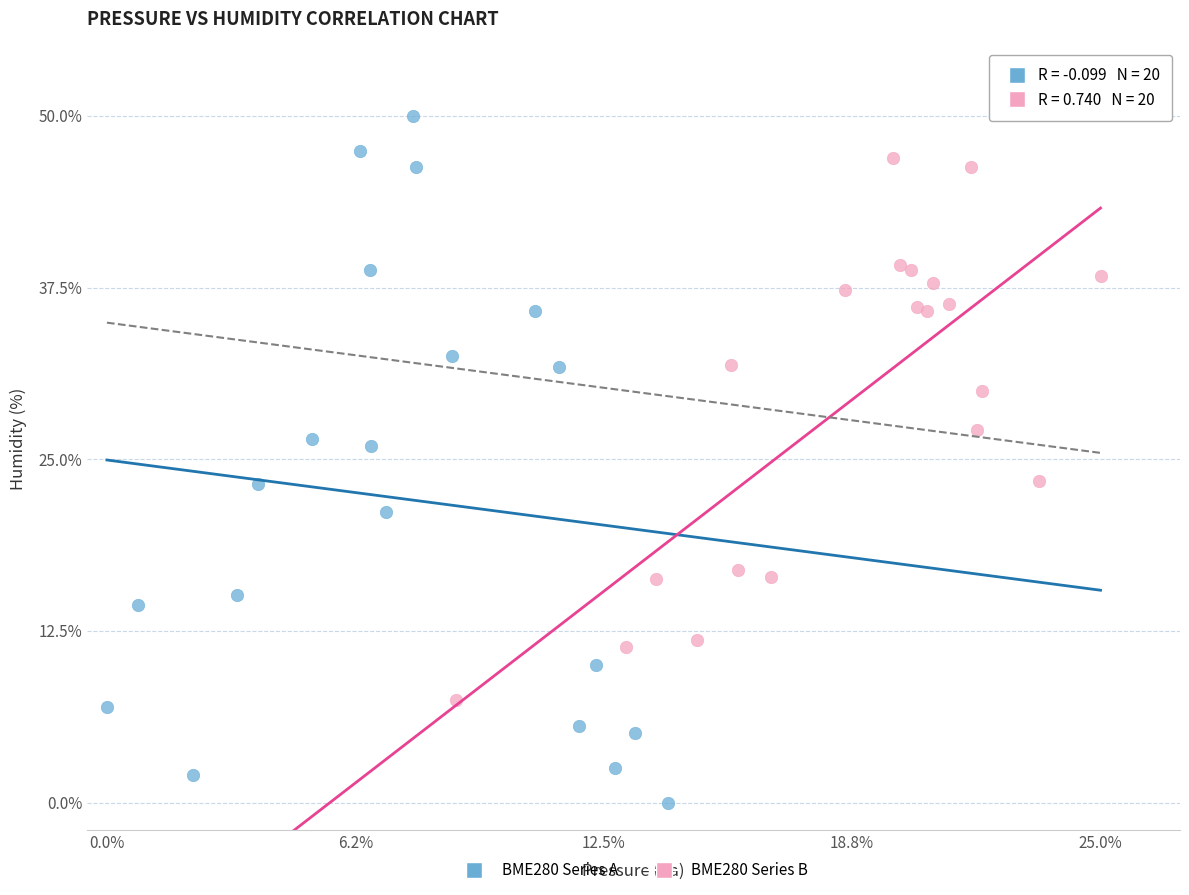

What are all the series names shown in the legend?

BME280 Series A, BME280 Series B